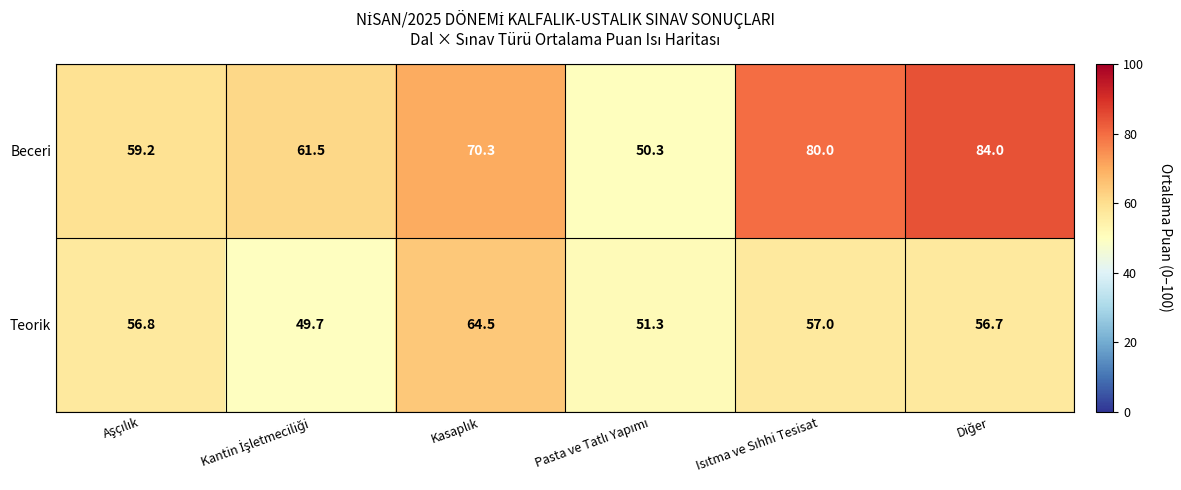

Count the number of data series in this chart.

2